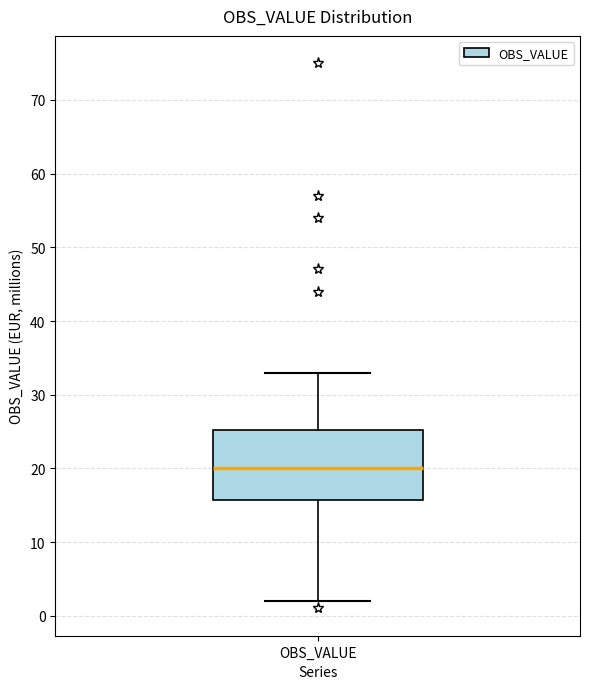

Read this box plot against the y-axis: the position of the median line, the range covered by the box, and the ends of both whiskers. The values are not printed on the chart, so give them approximately, as read against the axis.

median 20, box 16 to 25, whiskers 2 to 33